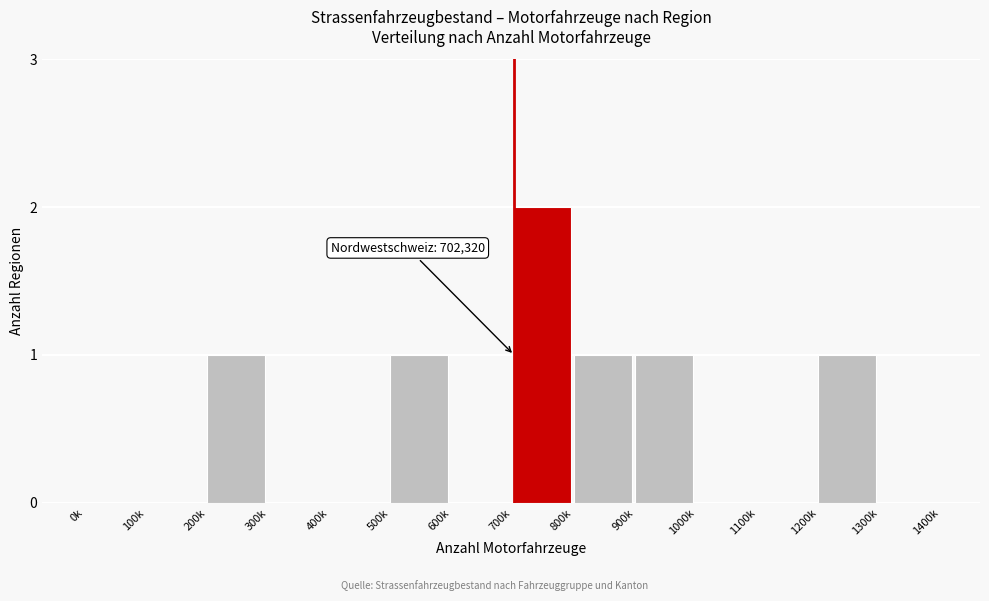

Reading right to left, transcribe all the data shown in this chart.

1300k=0	1200k=1	1100k=0	1000k=0	900k=1	800k=1	700k=2	600k=0	500k=1	400k=0	300k=0	200k=1	100k=0	0k=0